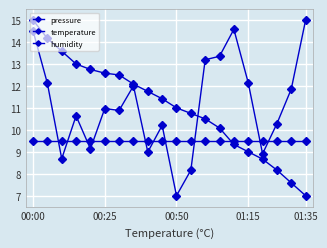

True or false: temperature and pressure cross at least once.

True